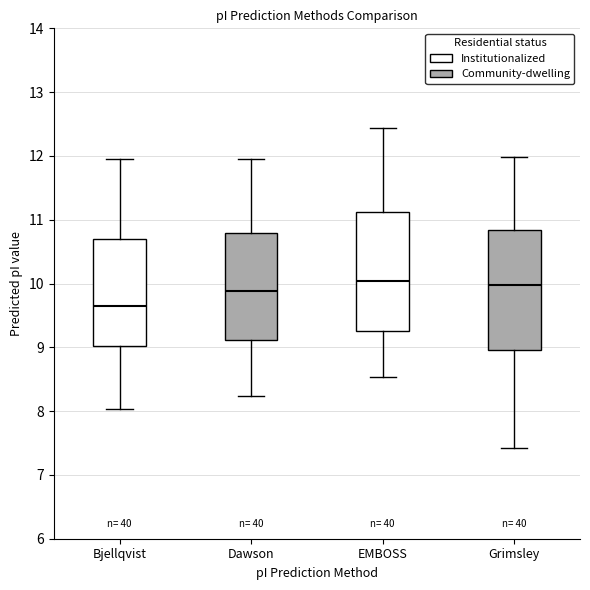

Where does the upper whisker of the box for Grimsley end on the y-axis? The values are not printed on the chart, so give them approximately, as read against the axis.

12.0